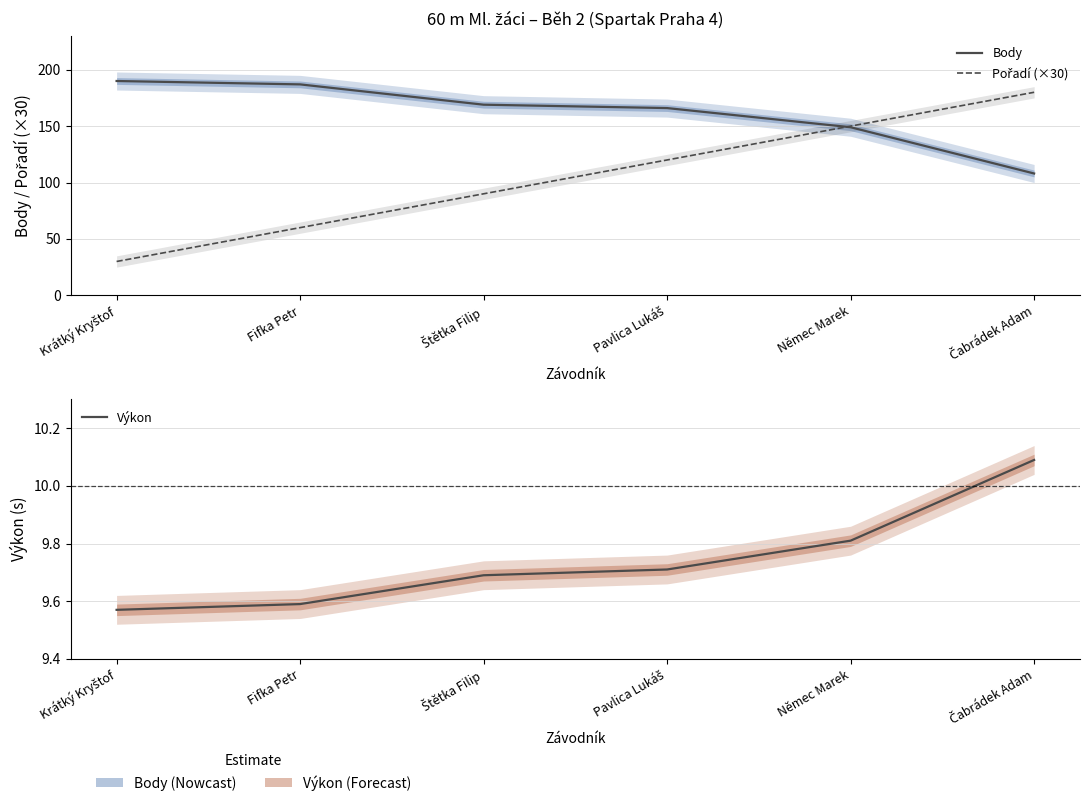

Reading left to right, transcribe all the data shown in this chart.

Body: Krátký Kryštof=190.0	Fifka Petr=187.0	Štětka Filip=169.0	Pavlica Lukáš=166.0	Němec Marek=149.0	Čabrádek Adam=108.0
Pořadí (×30): Krátký Kryštof=30.0	Fifka Petr=60.0	Štětka Filip=90.0	Pavlica Lukáš=120.0	Němec Marek=150.0	Čabrádek Adam=180.0
Výkon: Krátký Kryštof=9.6	Fifka Petr=9.6	Štětka Filip=9.7	Pavlica Lukáš=9.7	Němec Marek=9.8	Čabrádek Adam=10.1